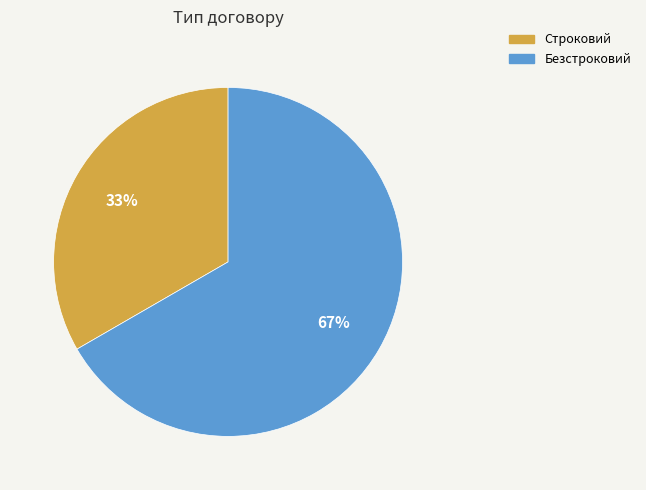

Which slice represents more than half of the pie?

Безстроковий